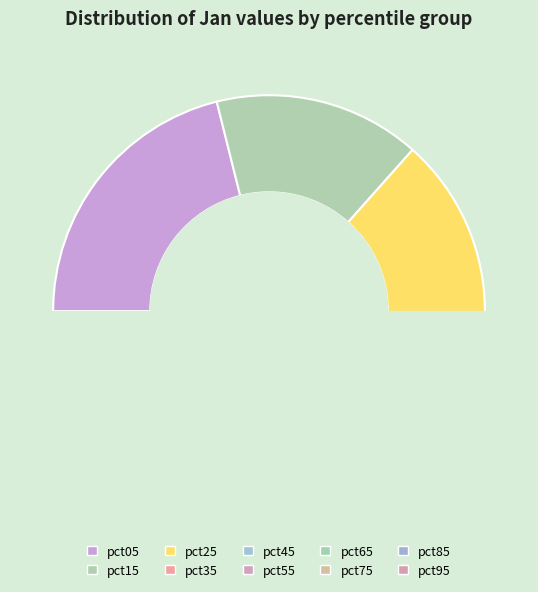

Does any single category account for the majority?

No